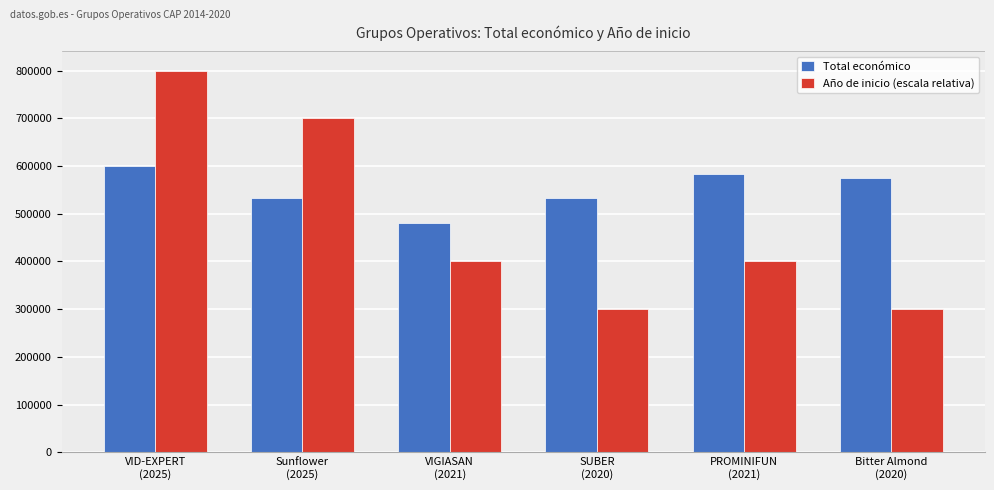

What is the difference between the second highest and second lowest values in the Total económico series?

52006